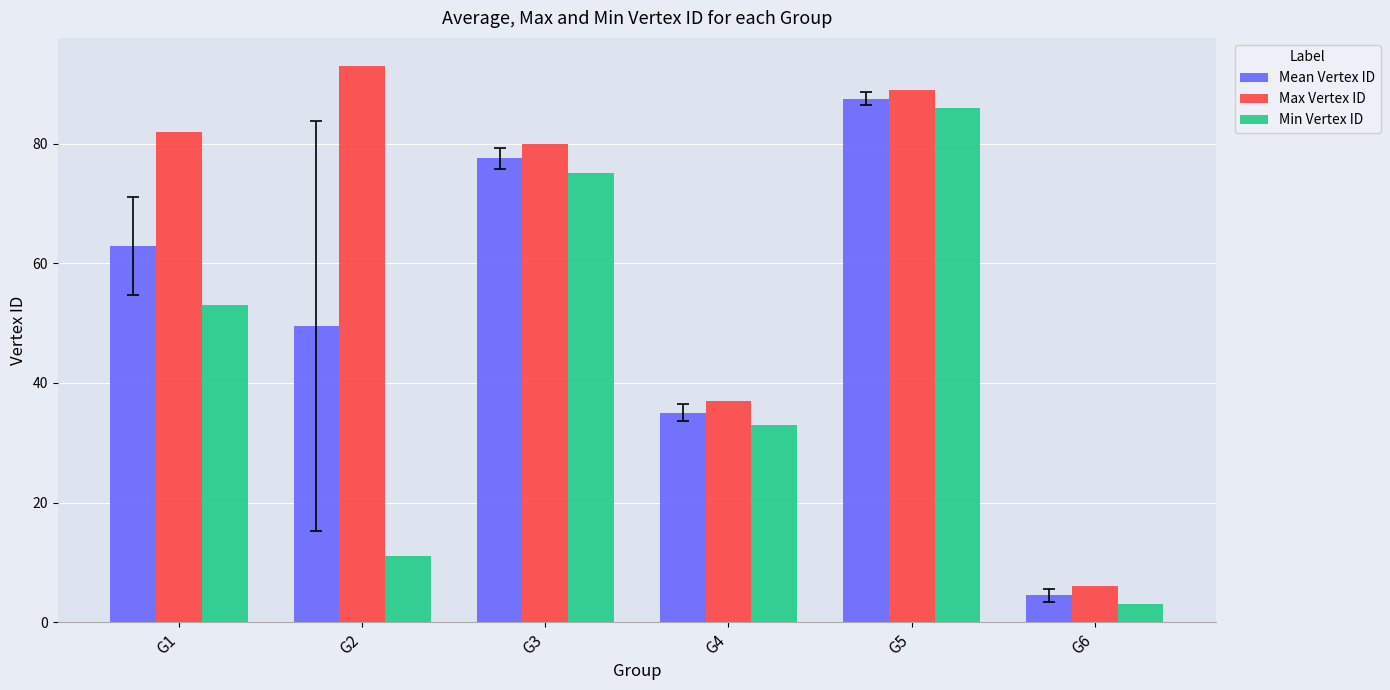

At how many categories does at least one series exceed 57?

4